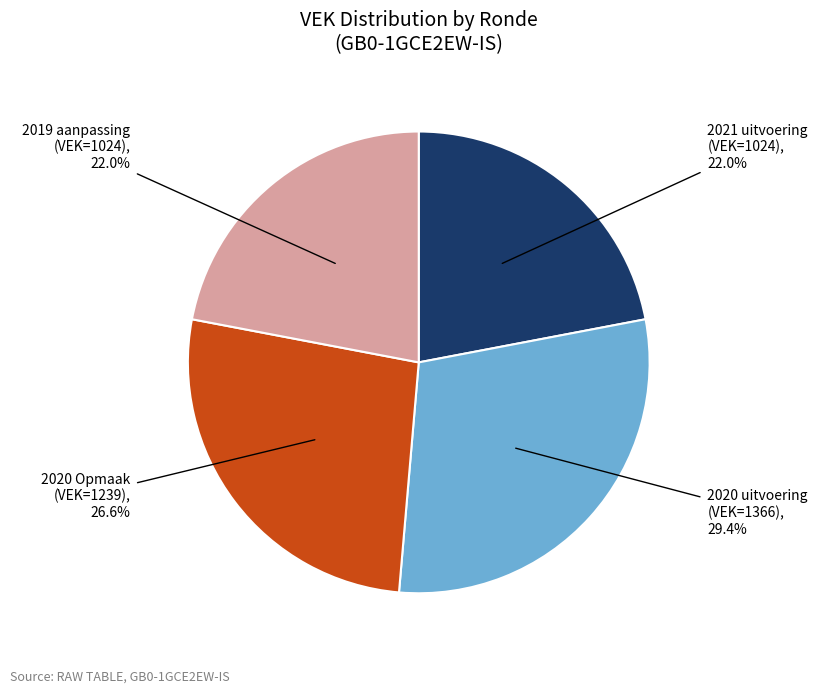

How many segments does this pie chart have?

4